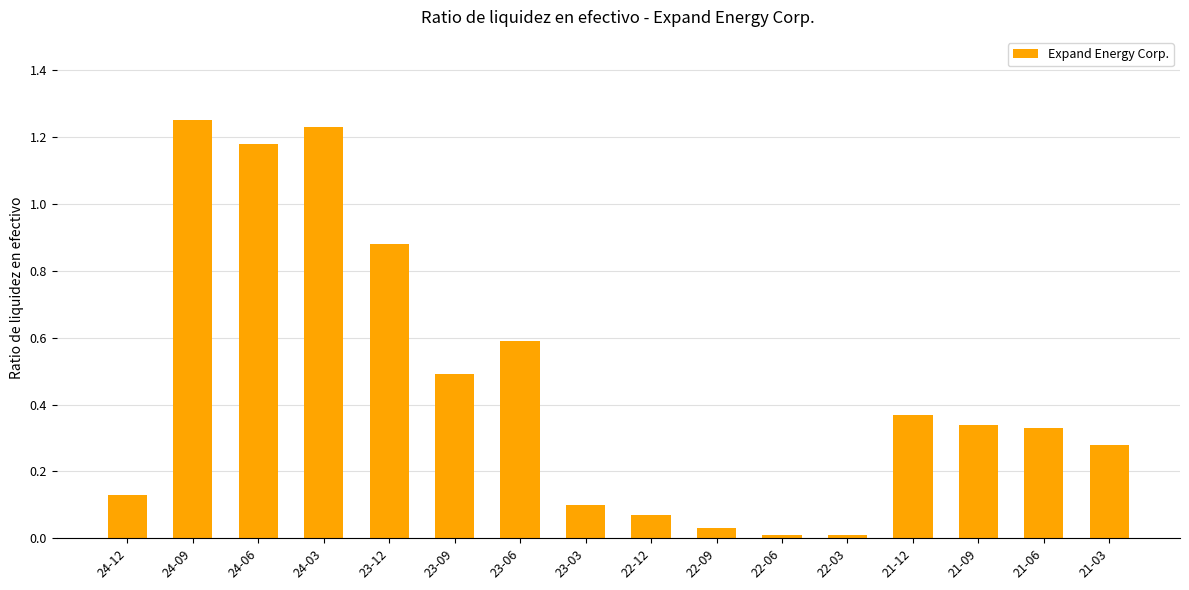

What is the value of the 7th bar from the left?

0.6